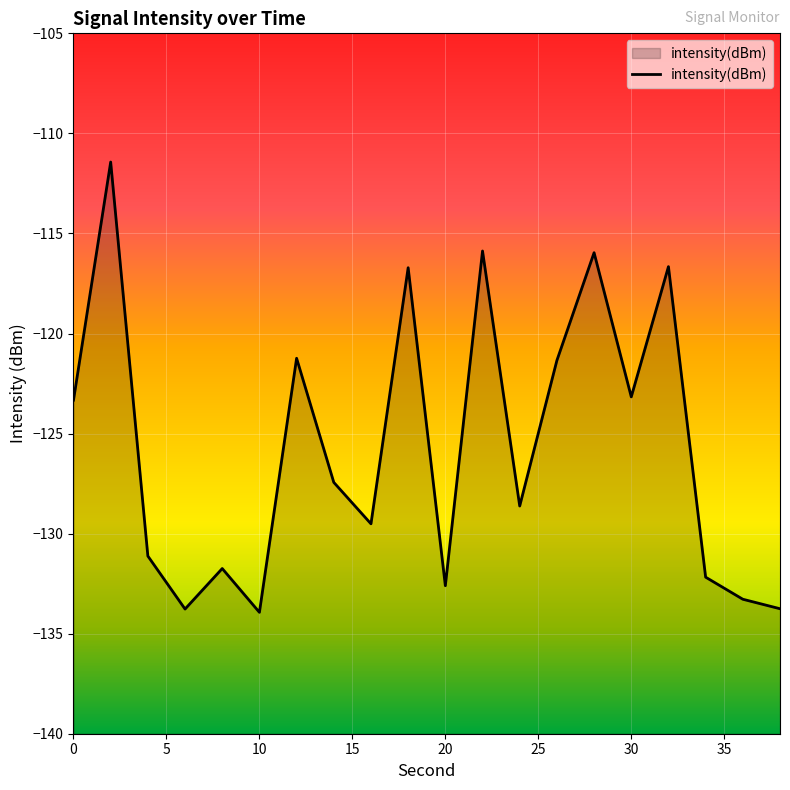

What is the greatest value displayed?

-111.4